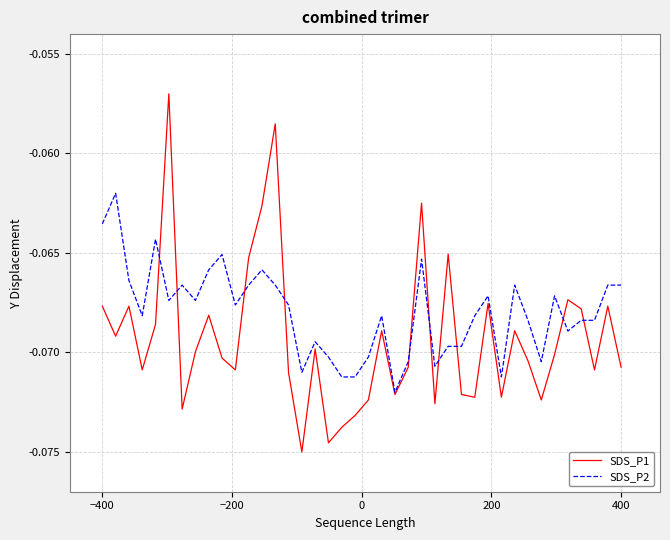

List the series in order of their overall mean, highest first.

SDS_P2, SDS_P1